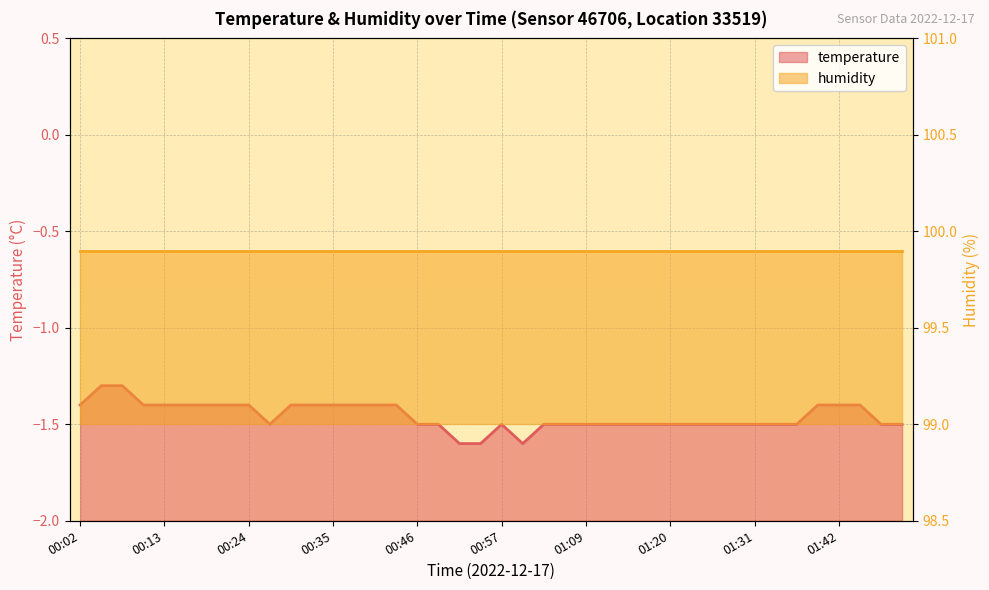

List the labels in order of value, largest first.

00:05, 00:08, 00:02, 00:10, 00:13, 00:16, 00:19, 00:22, 00:24, 00:30, 00:33, 00:35, 00:38, 00:41, 00:44, 01:39, 01:42, 01:45, 00:27, 00:46, 00:49, 00:57, 01:03, 01:06, 01:09, 01:11, 01:14, 01:17, 01:20, 01:22, 01:25, 01:28, 01:31, 01:34, 01:36, 01:47, 01:50, 00:52, 00:55, 01:00